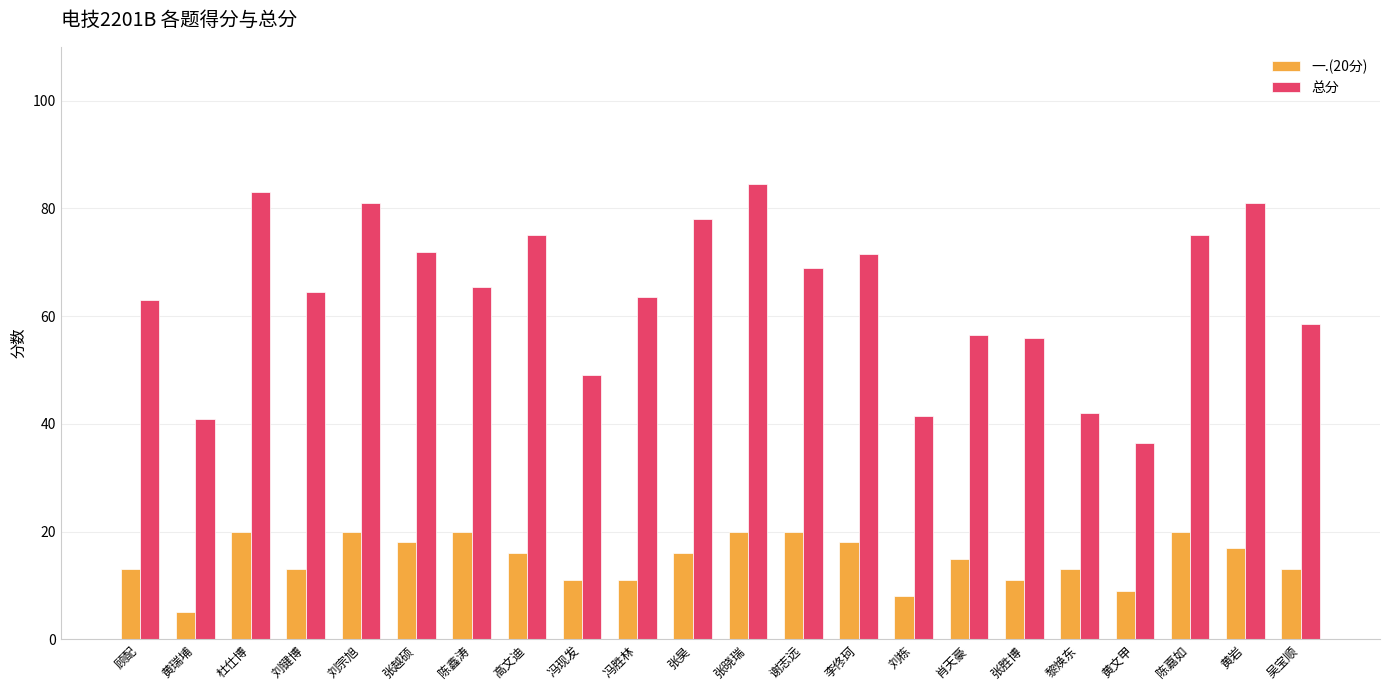

What position from the left is 张昊?

11